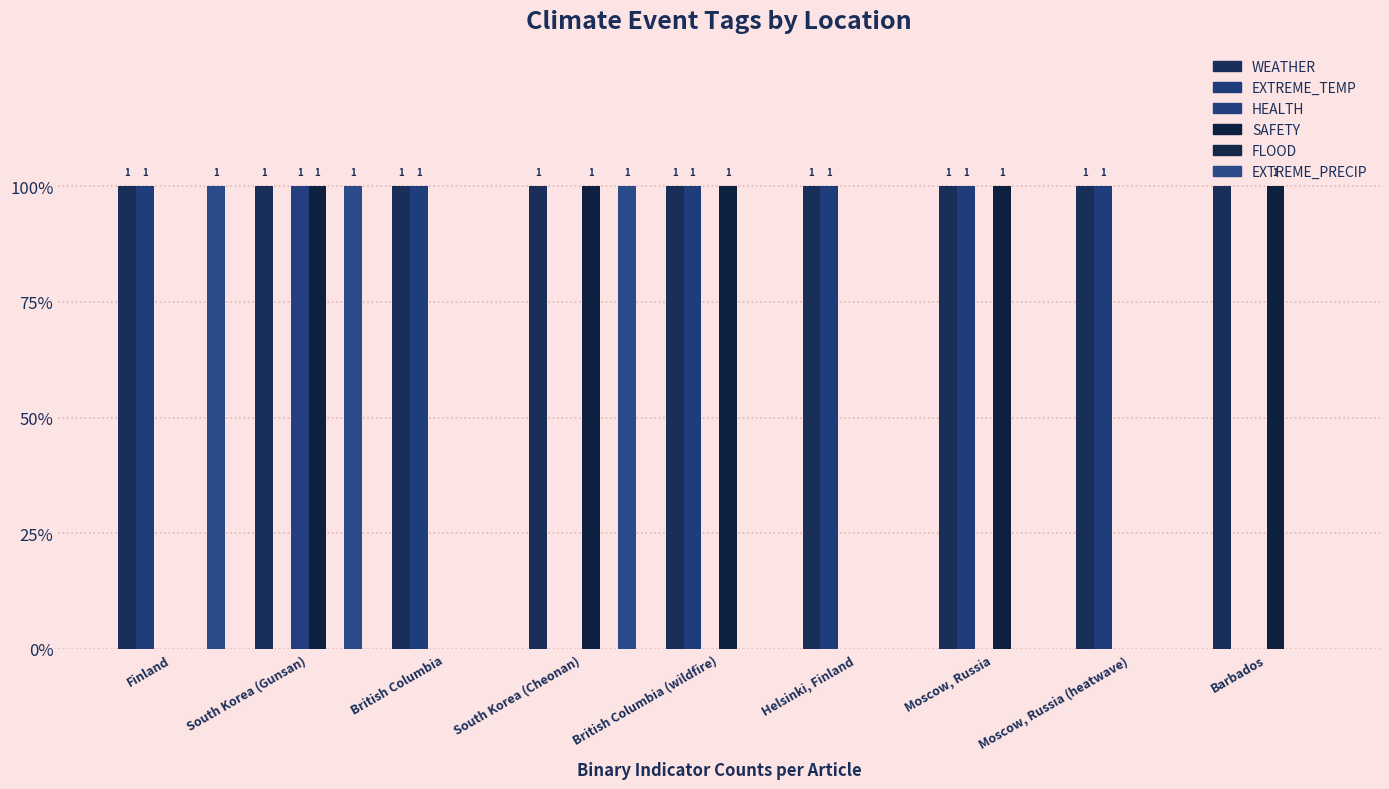

What is the spread (max minus min) of values at Helsinki, Finland?

1